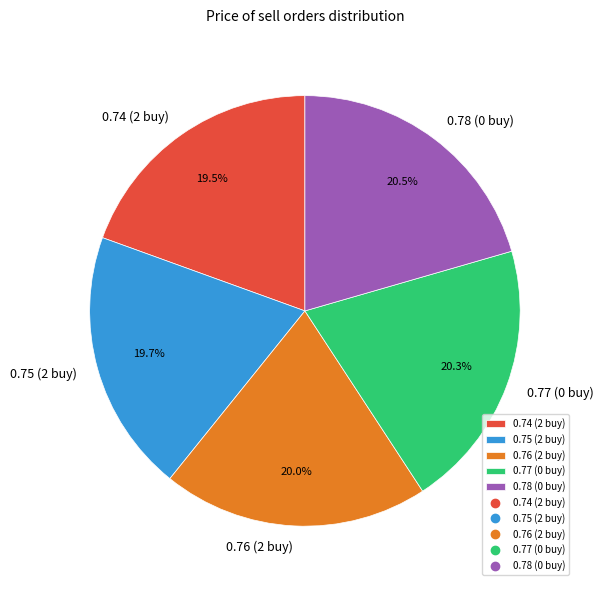

Which has a higher value, 0.74 (2 buy) or 0.78 (0 buy)?

0.78 (0 buy)